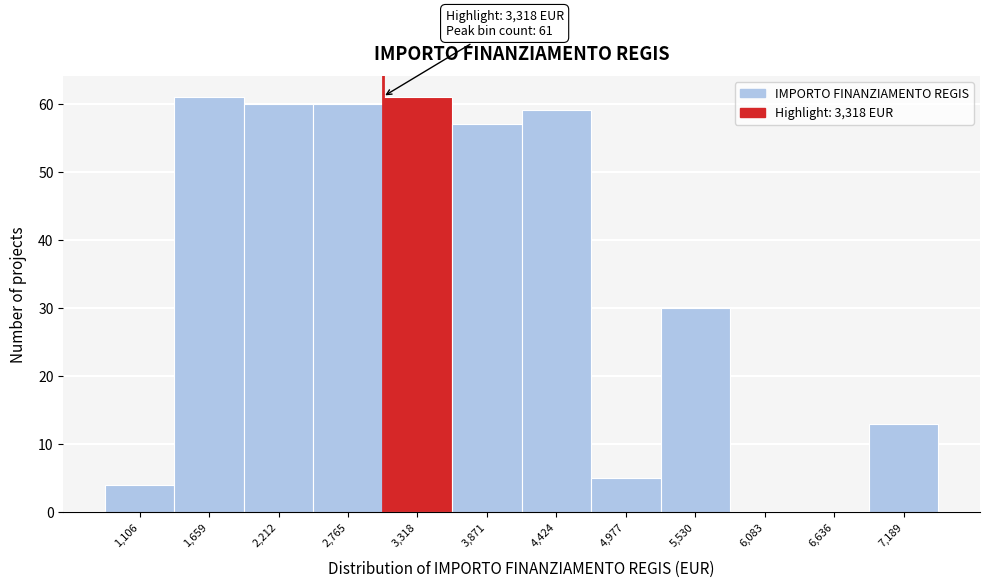

Reading left to right, what are all the values shown in this chart?

1,106=4	1,659=61	2,212=60	2,765=60	3,318=61	3,871=57	4,424=59	4,977=5	5,530=30	6,083=0	6,636=0	7,189=13